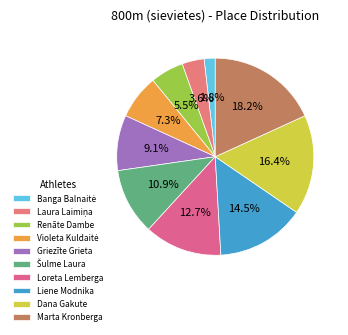

Between Dana Gakute and Marta Kronberga, which is larger?

Marta Kronberga